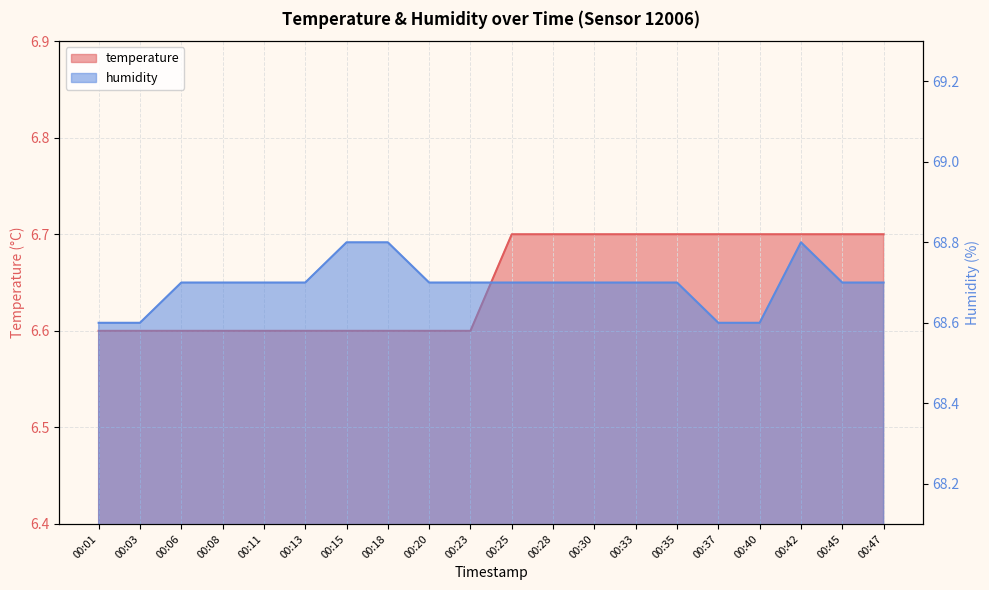

Which series has the largest range (max minus min)?

humidity